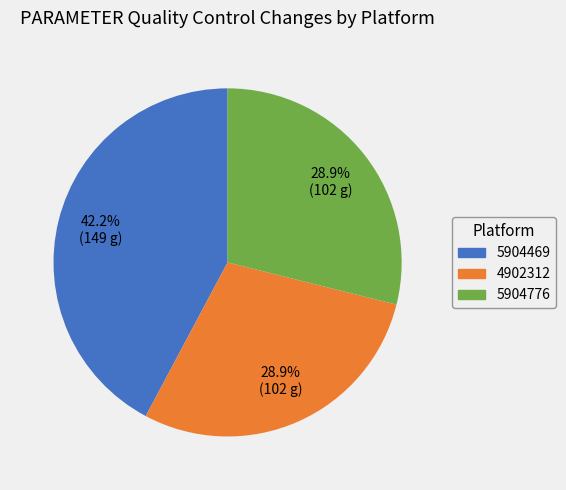

Combined, do 5904469 and 4902312 account for over 50%?

Yes